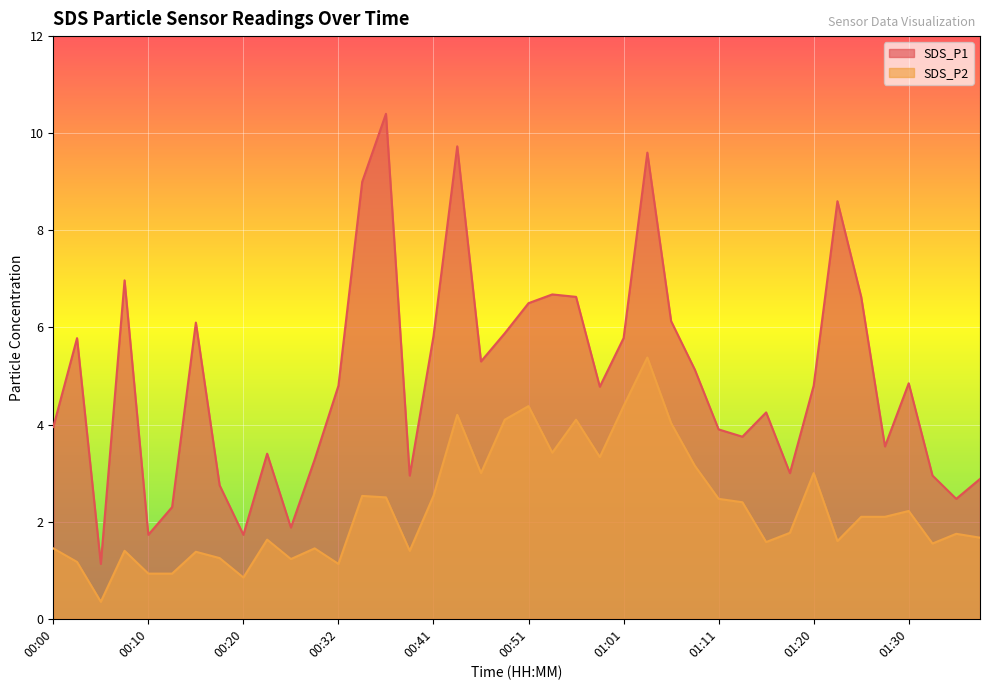

Rank the series by their average value, from highest to lowest.

SDS_P1, SDS_P2